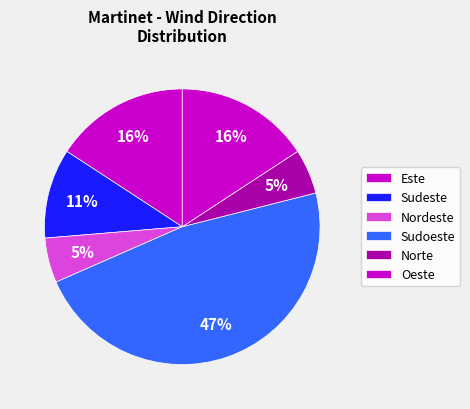

How many slices are in this pie chart?

6